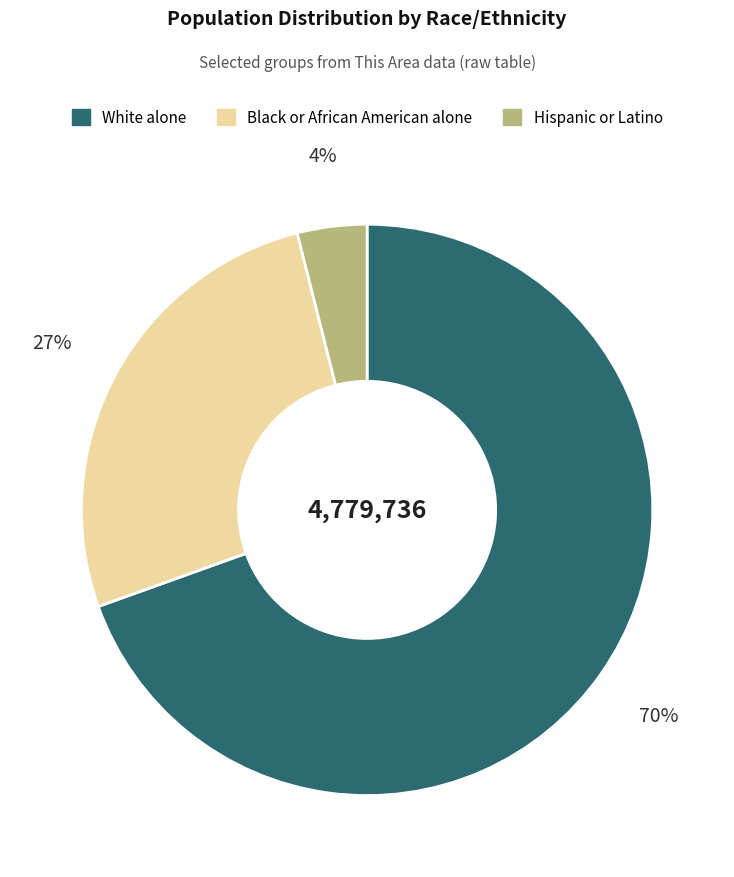

Do Hispanic or Latino and White alone together represent more than half of the pie?

Yes